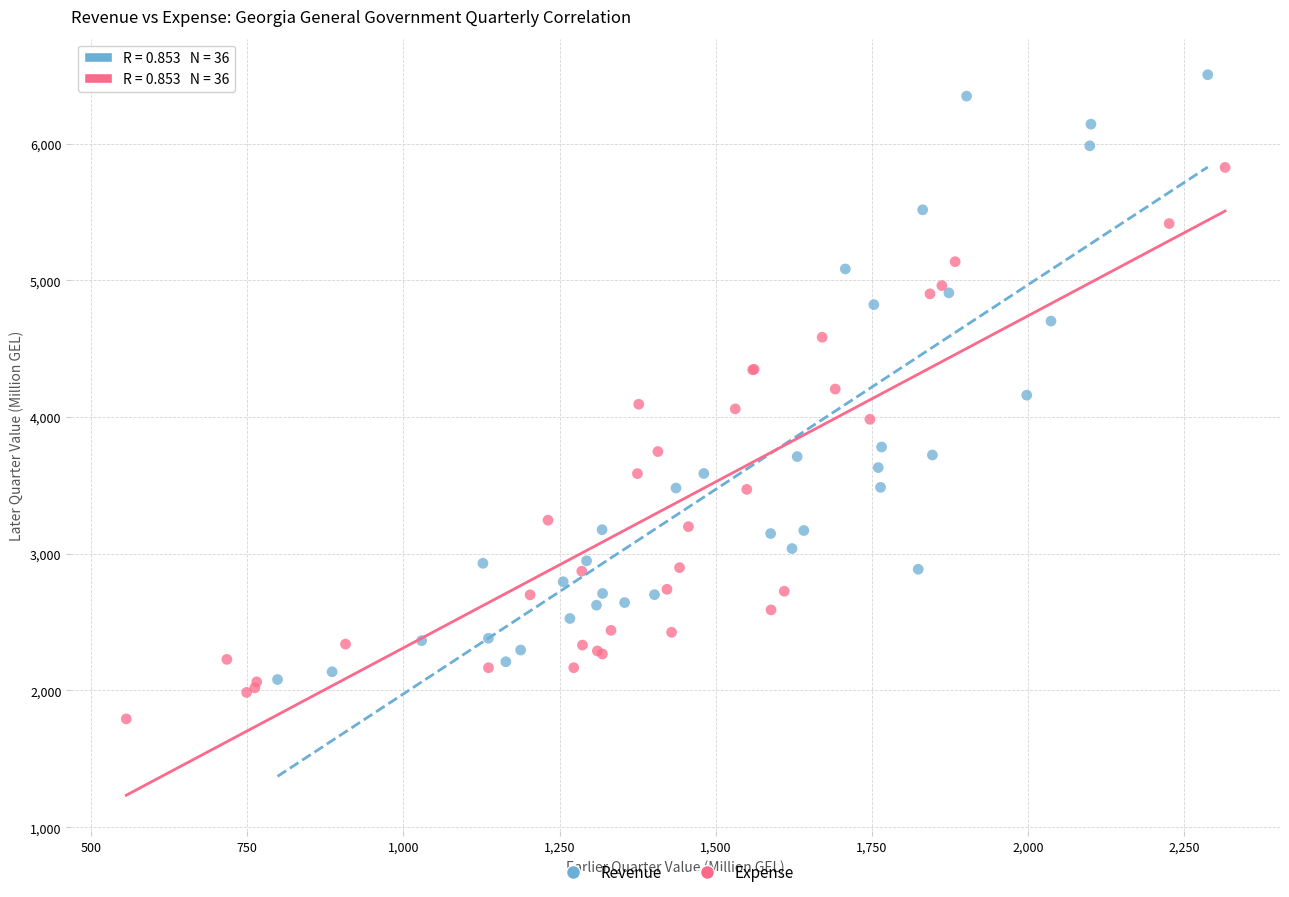

Which series reaches the minimum Y coordinate?

Expense